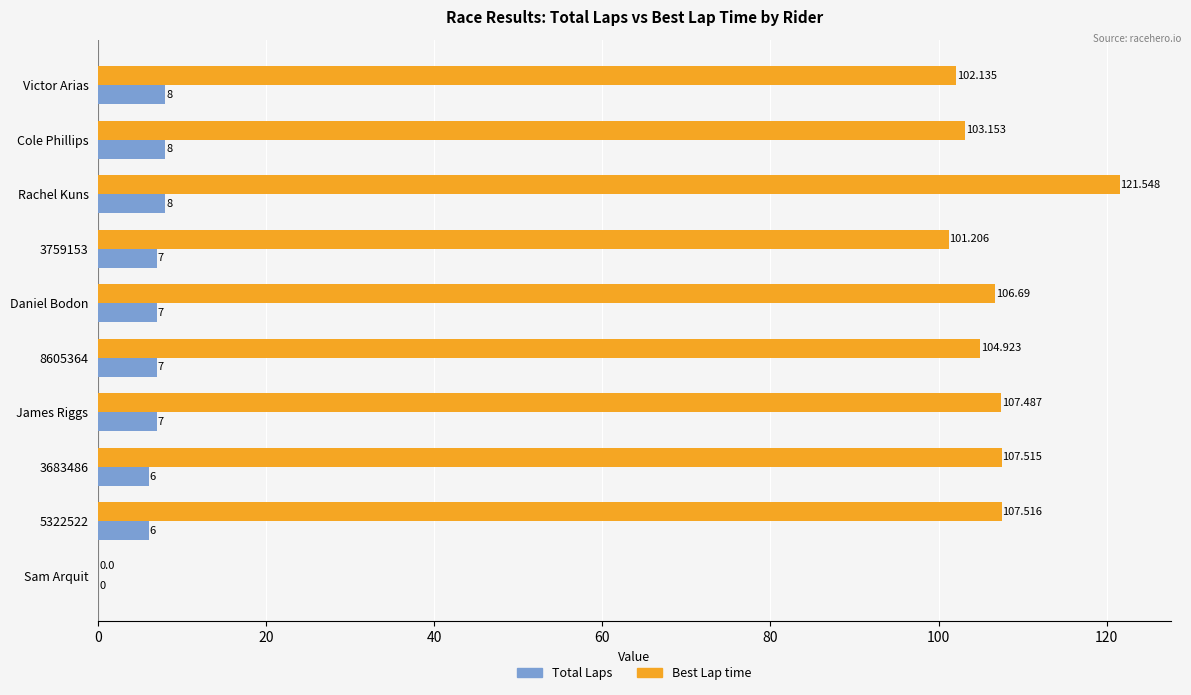

At which category does the chart reach its peak across all series?

Rachel Kuns